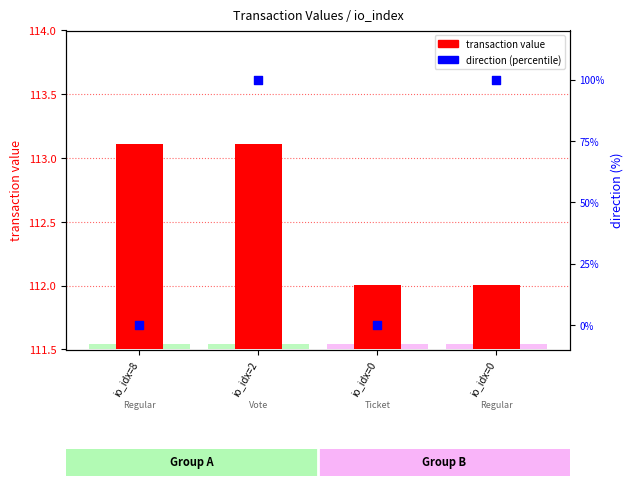

At how many categories does at least one series exceed 34?

2